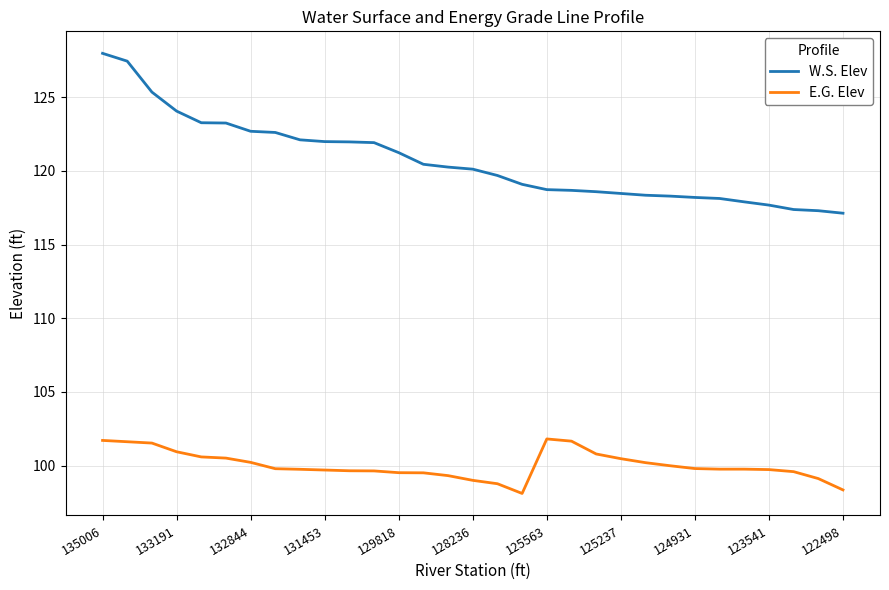

What is the highest value of the W.S. Elev series?

128.0